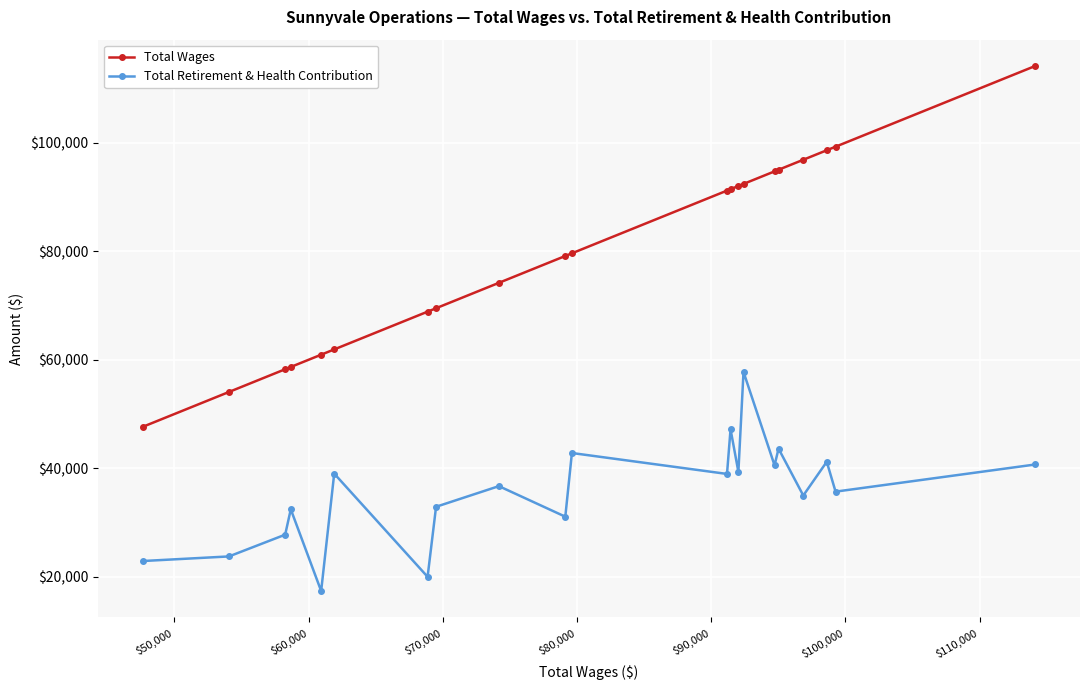

What is the difference between the second highest and second lowest values in the Total Retirement & Health Contribution series?

27191